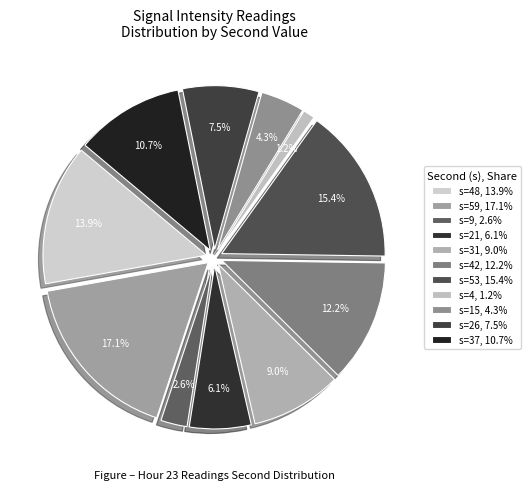

Does 23:55 account for over 50% of the chart?

No